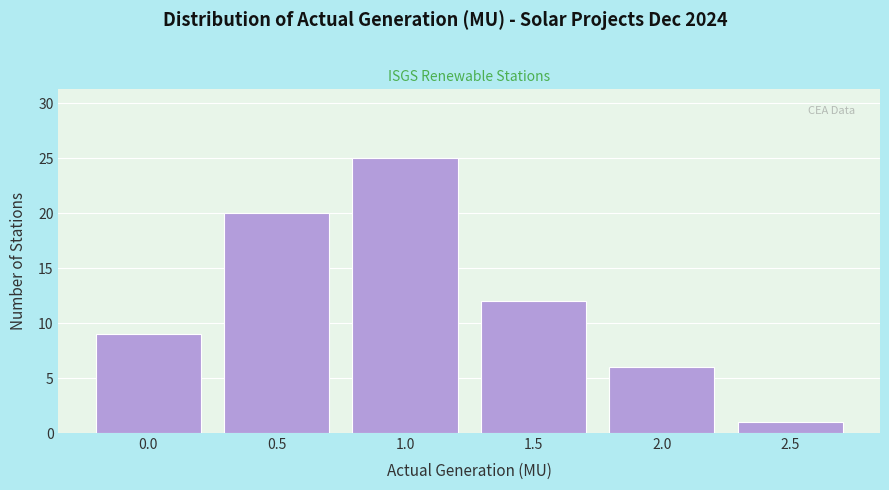

Reading left to right, transcribe all the data shown in this chart.

9	20	25	12	6	1